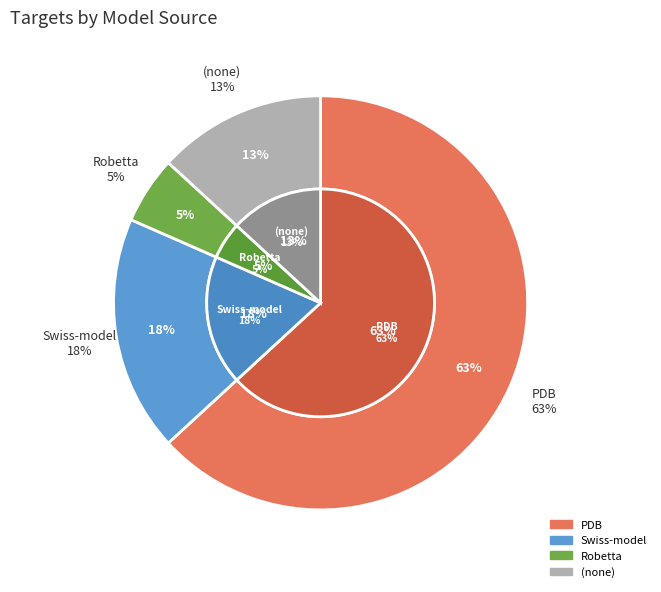

Count the number of slices in the pie.

4